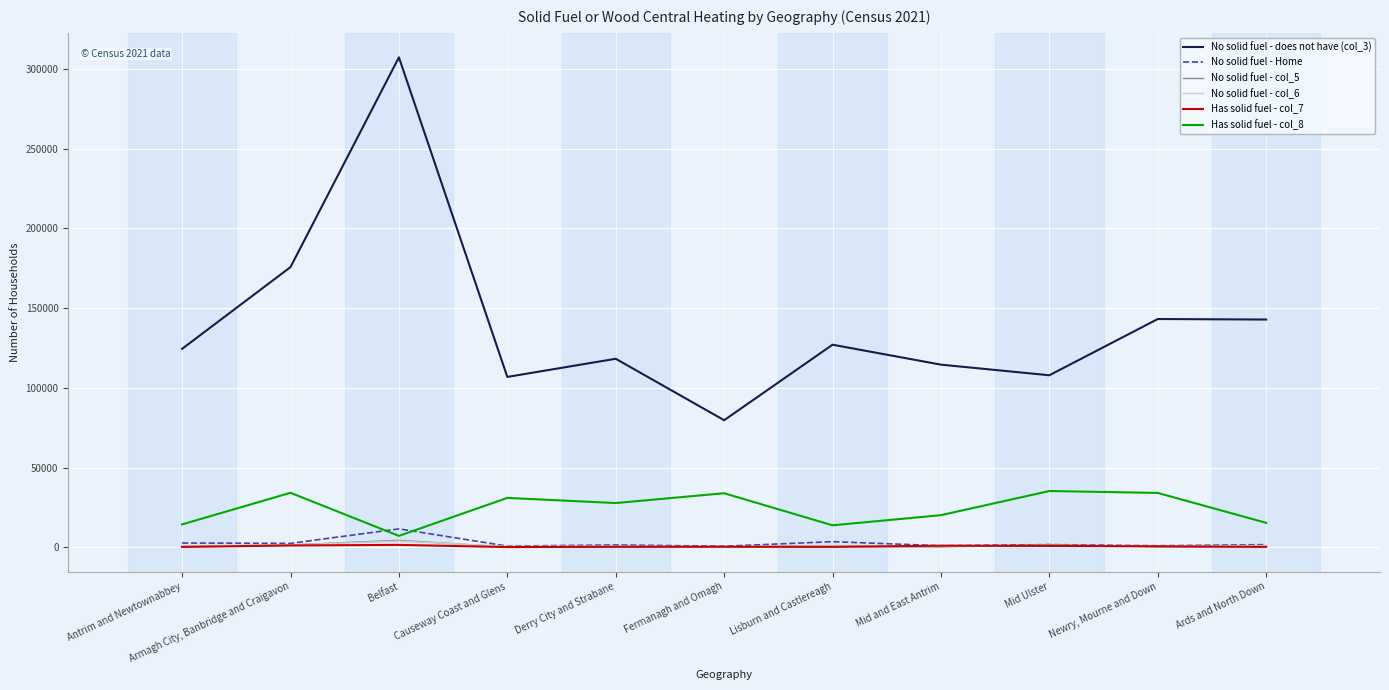

Is it true that Has solid fuel - col_8 equals 20170 at Mid and East Antrim?

True